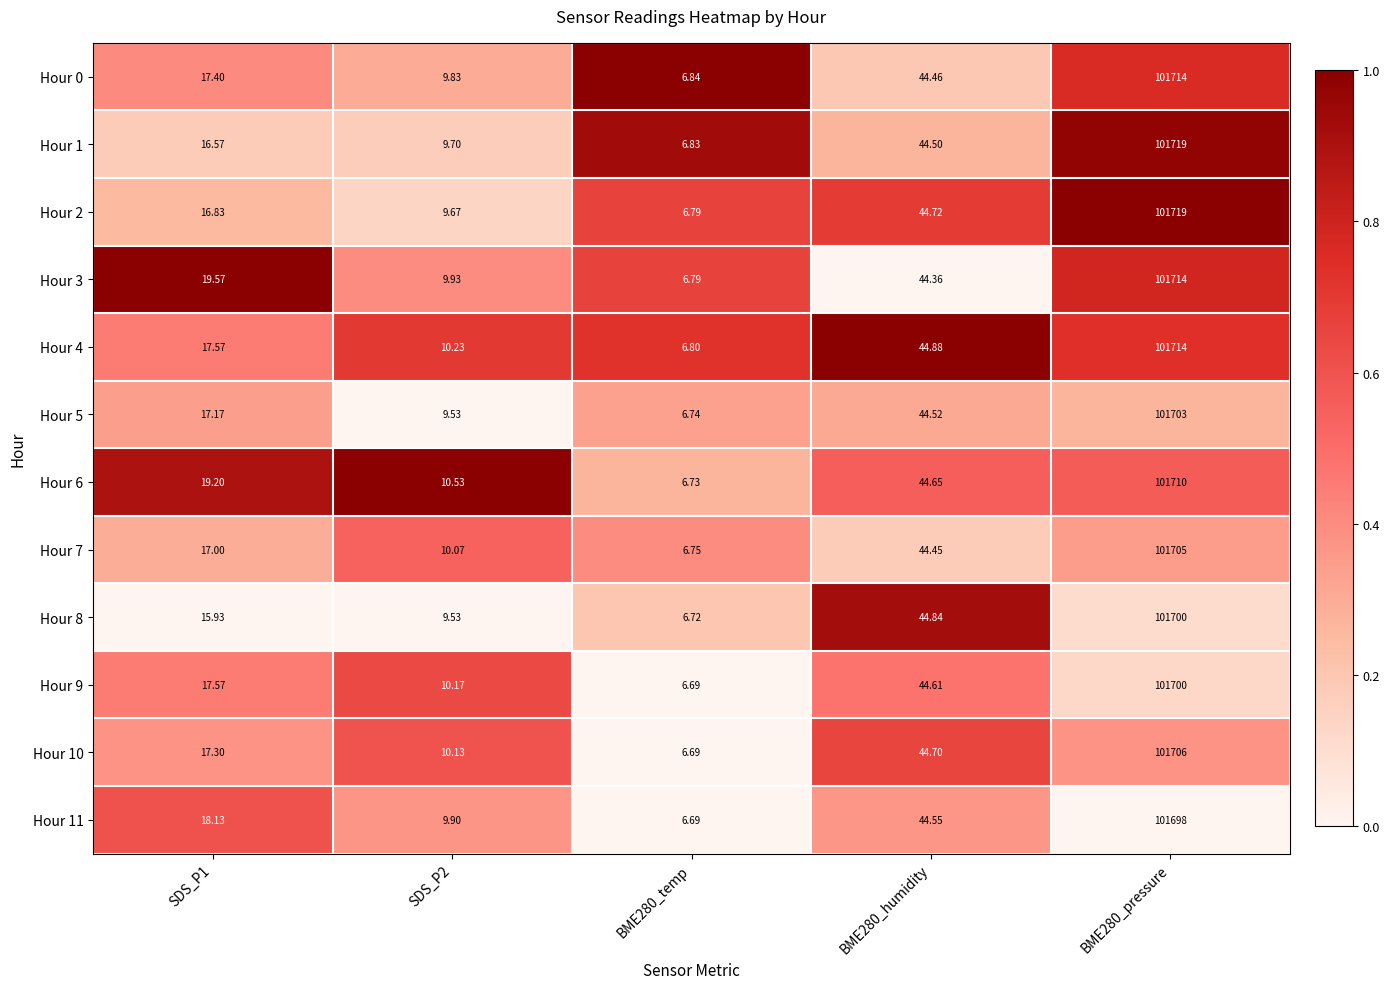

Is the value of Hour 2 at SDS_P1 greater than the value of Hour 10 at BME280_temp?

Yes